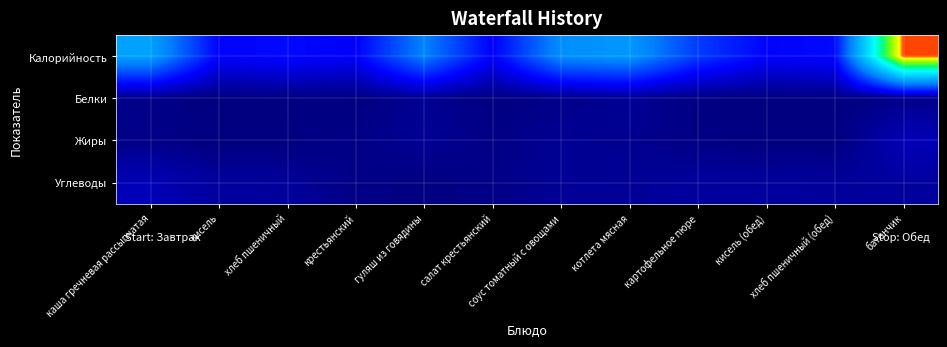

Which category has the lowest value across all series?

кисель